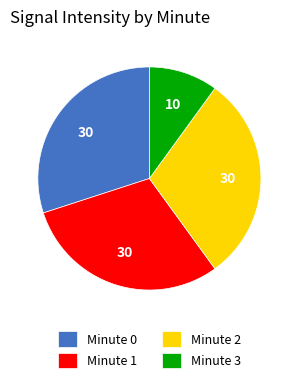

Do Minute 0 and Minute 1 together represent more than half of the pie?

Yes